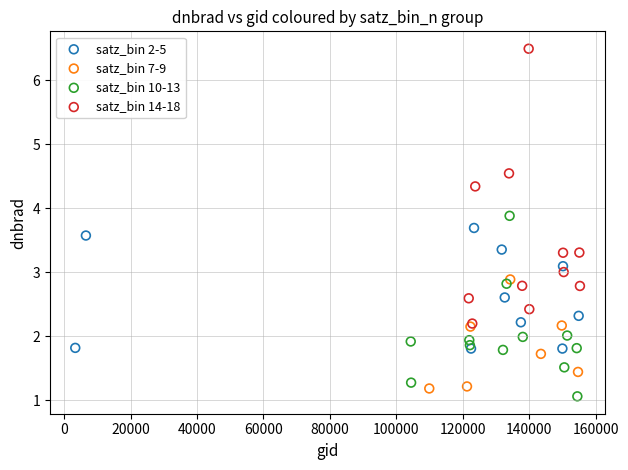

Which series has the widest spread of Y values?

satz_bin 14-18